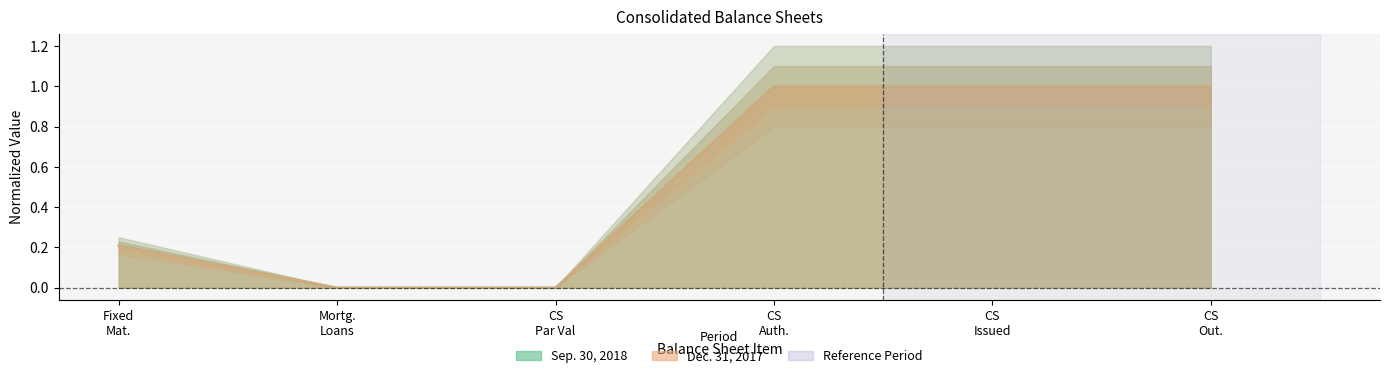

What is the label of the 6th point from the left?

CS Out.